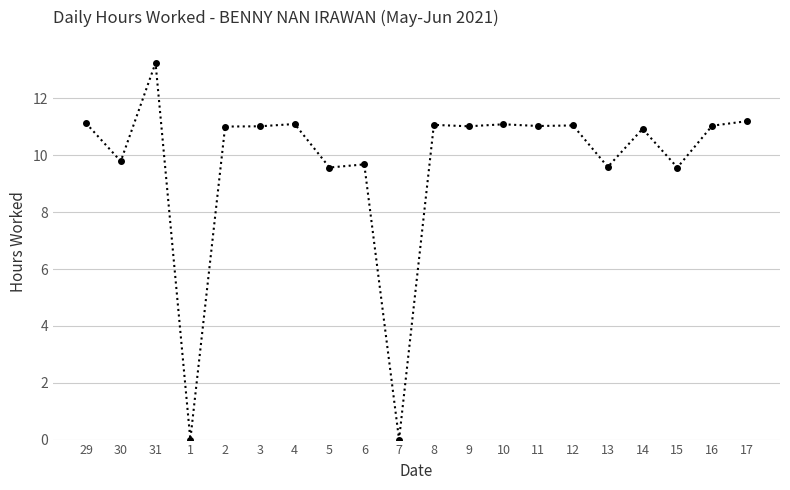

Does the chart have visible grid lines?

Yes